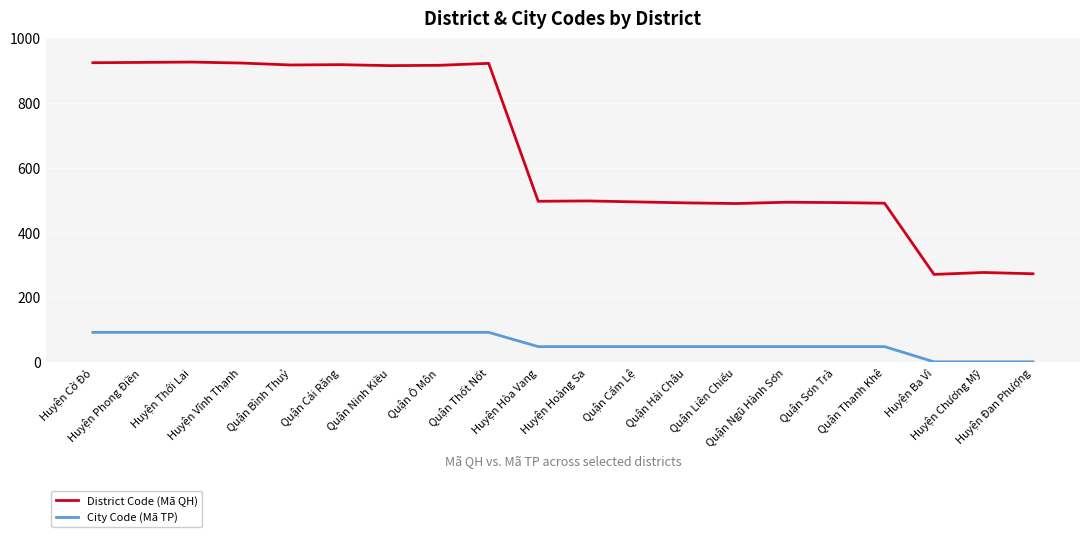

What is the difference between the second highest and second lowest values in the City Code (Mã TP) series?

91